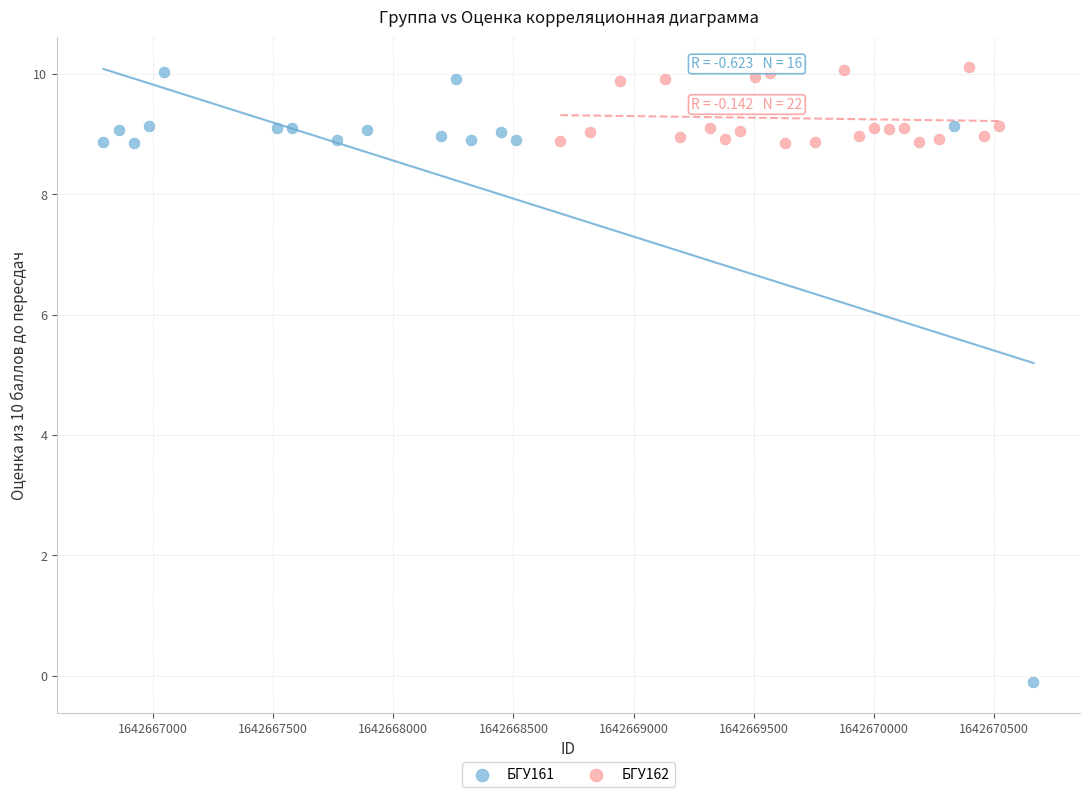

Which series contains the lowest Y value?

БГУ161